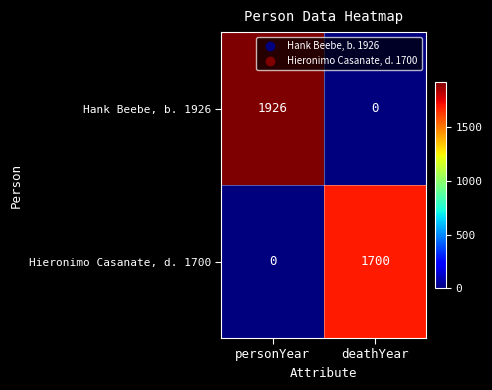

Which series changed the most between personYear and deathYear?

Hank Beebe, b. 1926